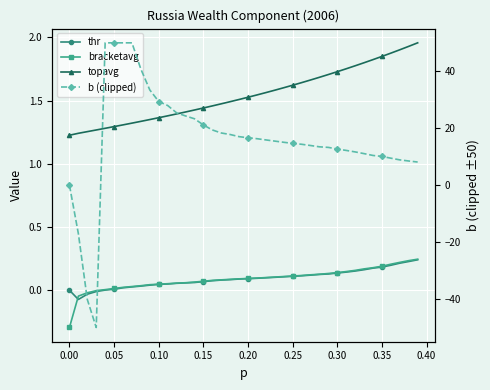

How many lines are shown in the chart?

4